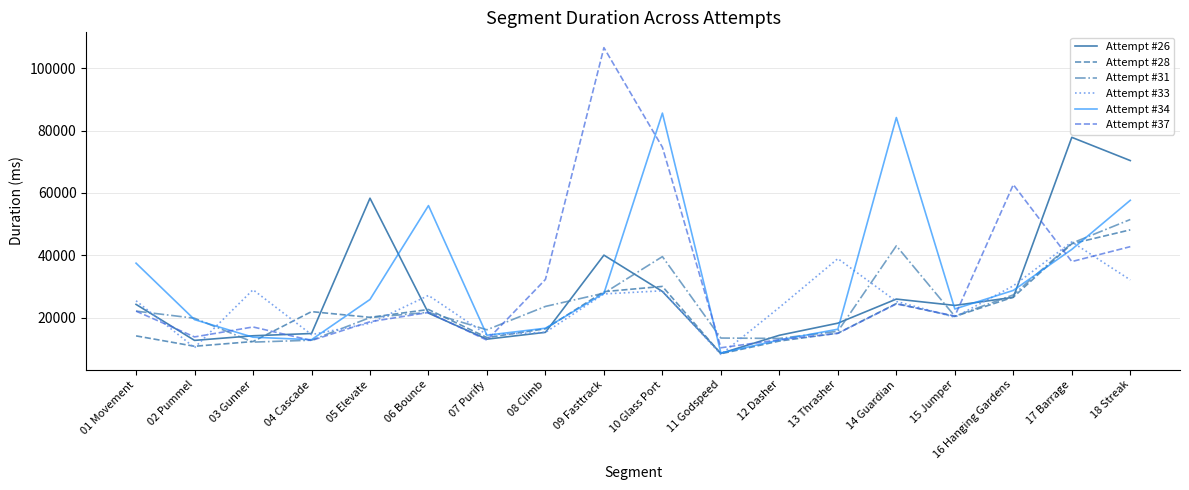

The value of Attempt #33 at 03 Gunner is 28992. True or false?

True